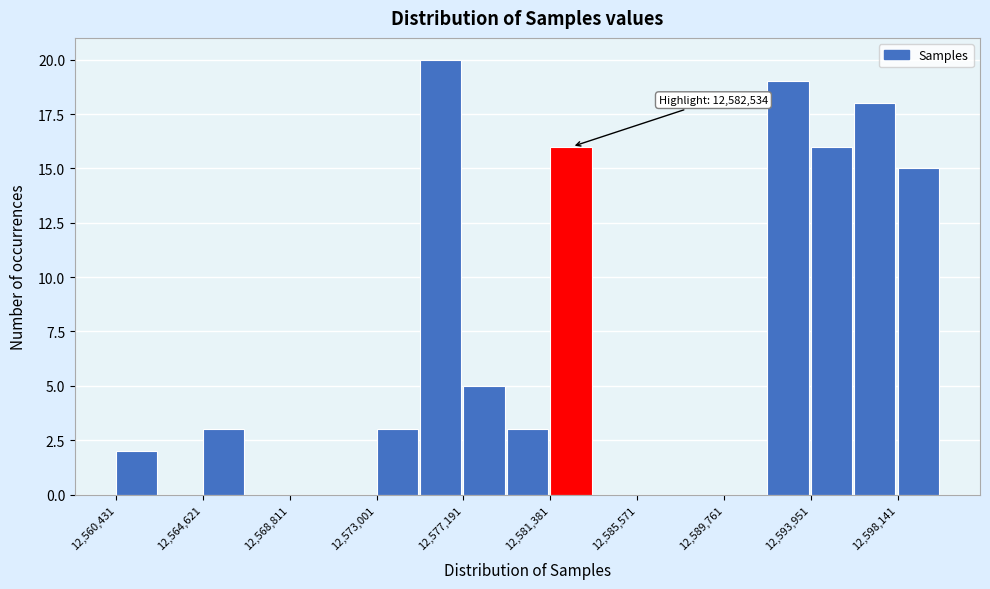

Over which range of the x-axis is the bar tallest?

12575000 to 12577000